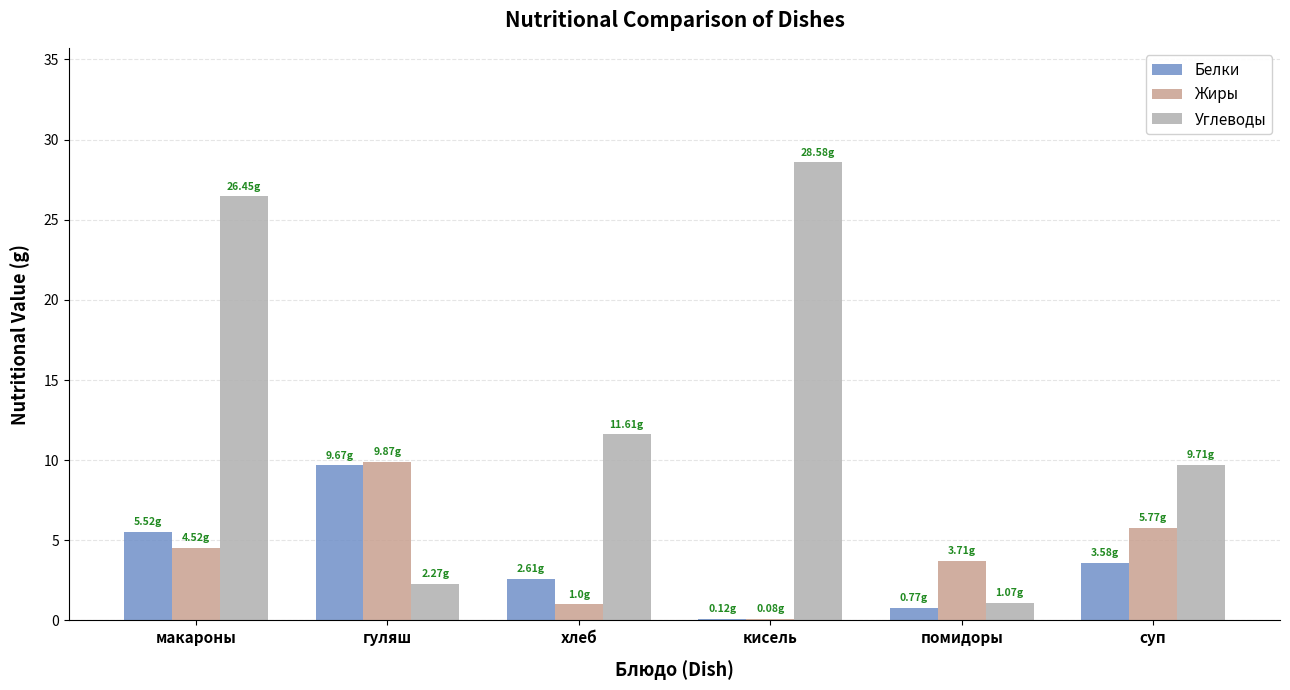

Are the bars horizontal?

No